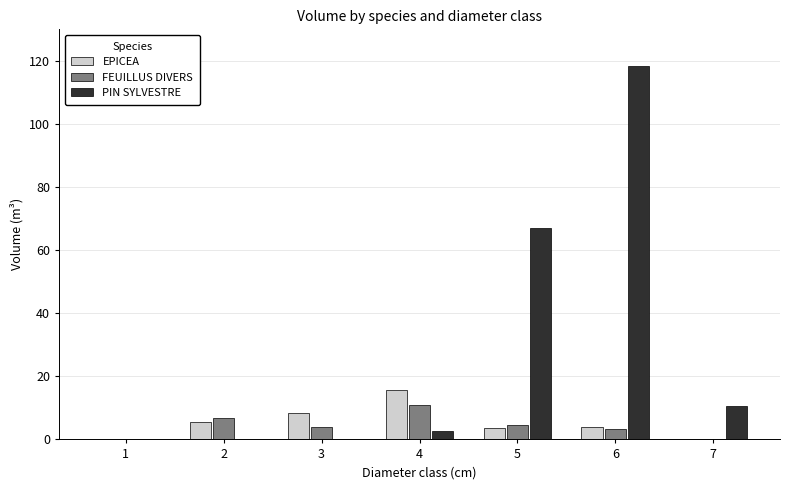

At which category is the sum across all series the highest?

6